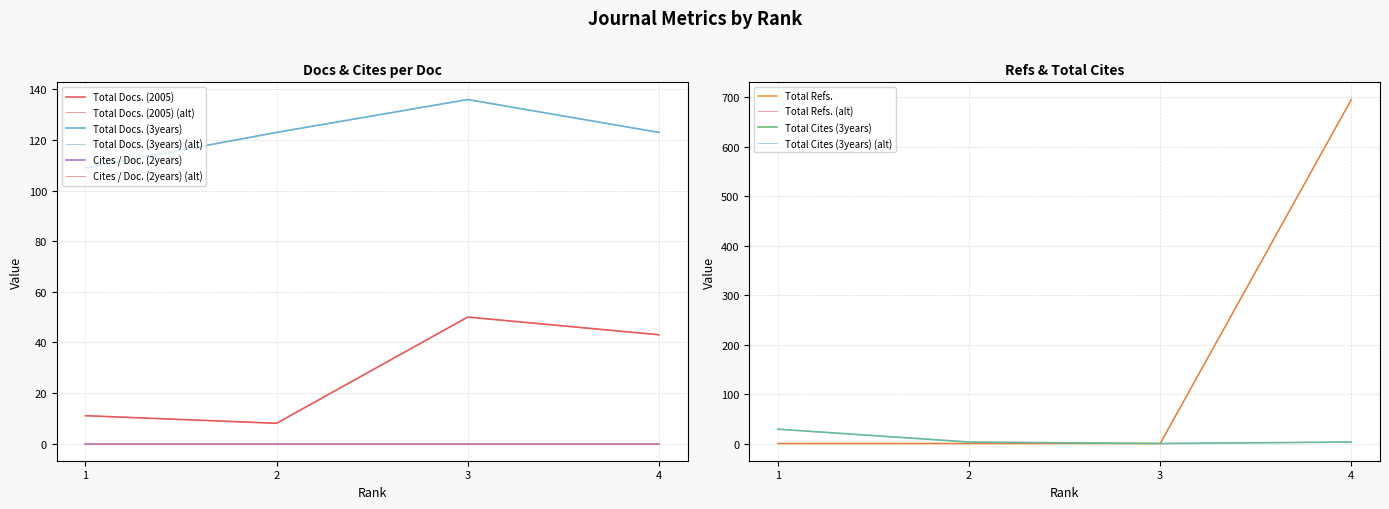

What is the value of the Total Docs. (3years) point at the 1st from the left?

109